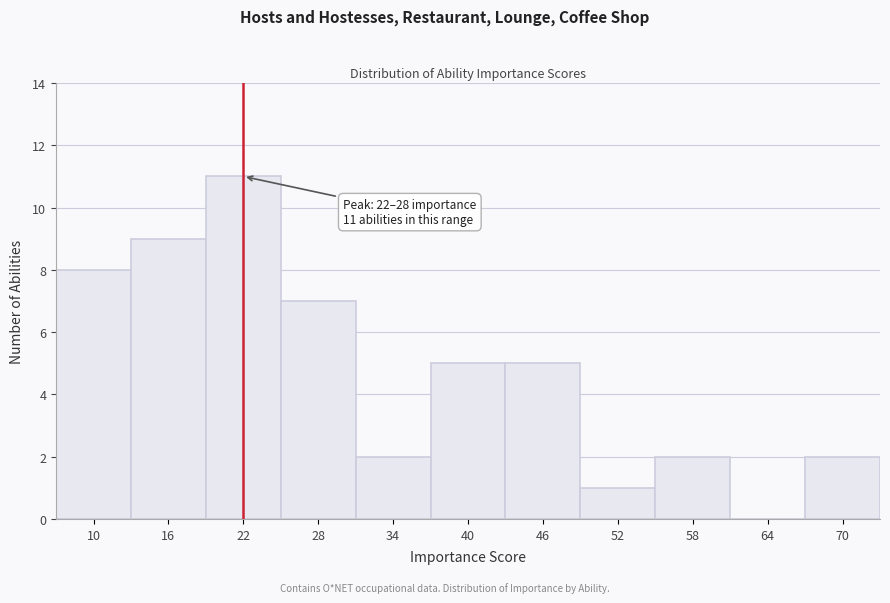

Reading right to left, list all the values displayed in this chart.

70=2	64=0	58=2	52=1	46=5	40=5	34=2	28=7	22=11	16=9	10=8